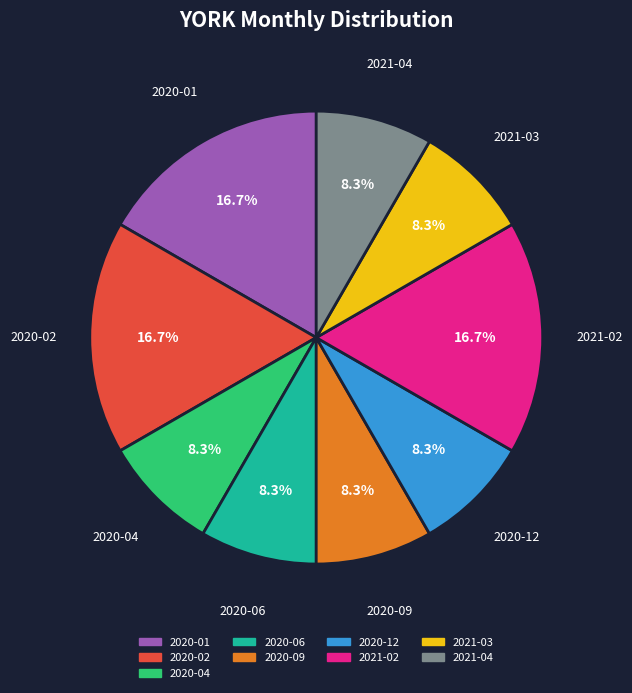

Count the number of slices in the pie.

9